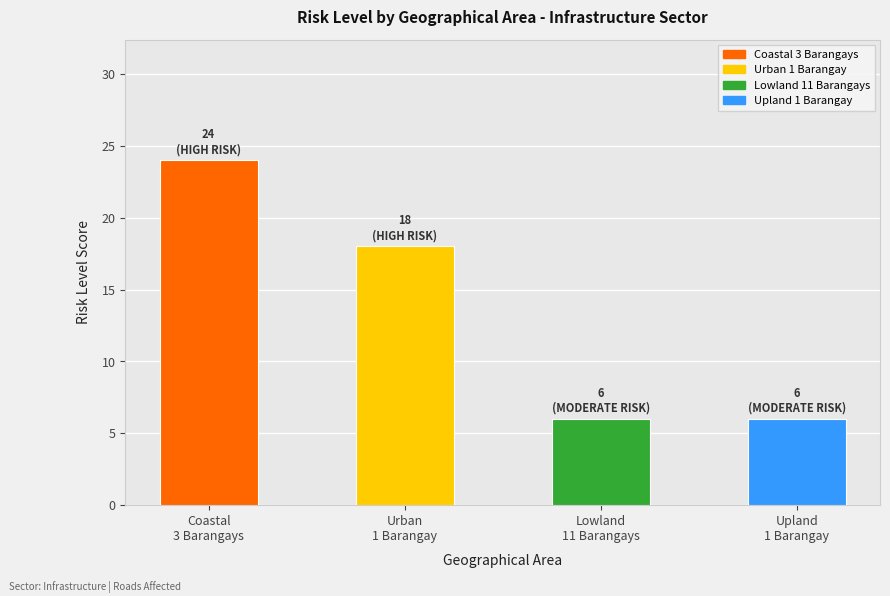

Count the values in the range 6 to 24.

4